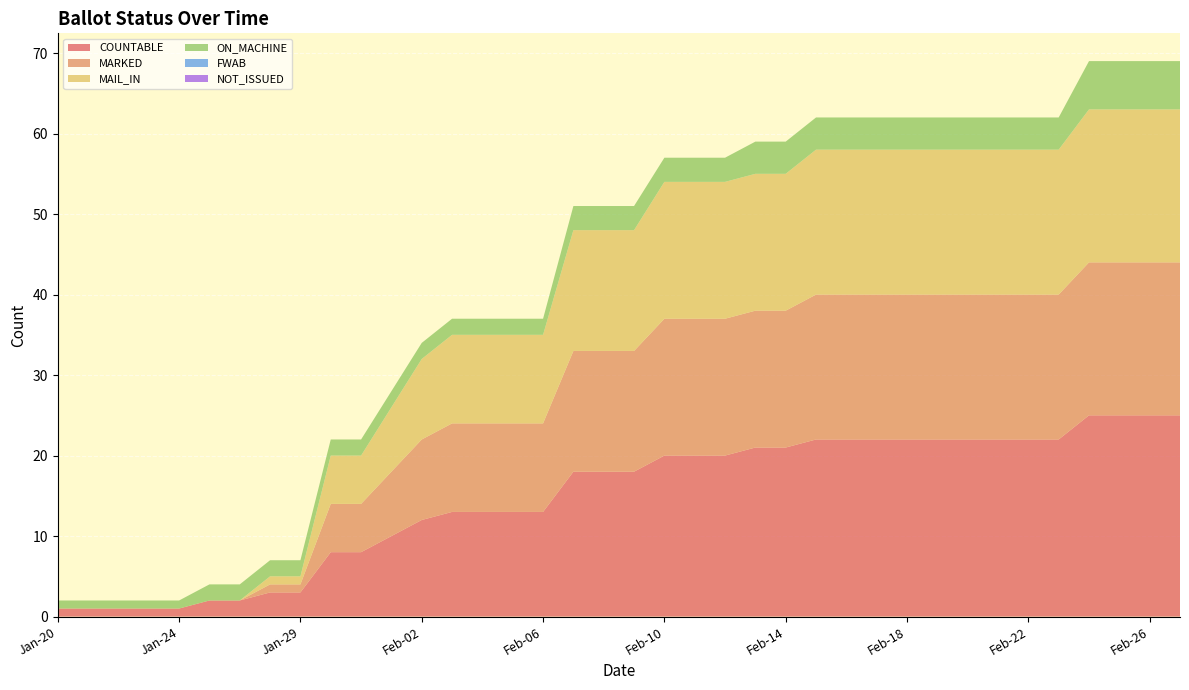

Reading right to left, list all the values displayed in this chart.

COUNTABLE: Feb-27=25	Feb-26=25	Feb-25=25	Feb-24=25	Feb-23=22	Feb-22=22	Feb-21=22	Feb-20=22	Feb-19=22	Feb-18=22	Feb-17=22	Feb-16=22	Feb-15=22	Feb-14=21	Feb-13=21	Feb-12=20	Feb-11=20	Feb-10=20	Feb-09=18	Feb-08=18	Feb-07=18	Feb-06=13	Feb-05=13	Feb-04=13	Feb-03=13	Feb-02=12	Feb-01=10	Jan-31=8	Jan-30=8	Jan-29=3	Jan-27=3	Jan-26=2	Jan-25=2	Jan-24=1	Jan-23=1	Jan-22=1	Jan-21=1	Jan-20=1
MARKED: Feb-27=19	Feb-26=19	Feb-25=19	Feb-24=19	Feb-23=18	Feb-22=18	Feb-21=18	Feb-20=18	Feb-19=18	Feb-18=18	Feb-17=18	Feb-16=18	Feb-15=18	Feb-14=17	Feb-13=17	Feb-12=17	Feb-11=17	Feb-10=17	Feb-09=15	Feb-08=15	Feb-07=15	Feb-06=11	Feb-05=11	Feb-04=11	Feb-03=11	Feb-02=10	Feb-01=8	Jan-31=6	Jan-30=6	Jan-29=1	Jan-27=1	Jan-26=0	Jan-25=0	Jan-24=0	Jan-23=0	Jan-22=0	Jan-21=0	Jan-20=0
MAIL_IN: Feb-27=19	Feb-26=19	Feb-25=19	Feb-24=19	Feb-23=18	Feb-22=18	Feb-21=18	Feb-20=18	Feb-19=18	Feb-18=18	Feb-17=18	Feb-16=18	Feb-15=18	Feb-14=17	Feb-13=17	Feb-12=17	Feb-11=17	Feb-10=17	Feb-09=15	Feb-08=15	Feb-07=15	Feb-06=11	Feb-05=11	Feb-04=11	Feb-03=11	Feb-02=10	Feb-01=8	Jan-31=6	Jan-30=6	Jan-29=1	Jan-27=1	Jan-26=0	Jan-25=0	Jan-24=0	Jan-23=0	Jan-22=0	Jan-21=0	Jan-20=0
ON_MACHINE: Feb-27=6	Feb-26=6	Feb-25=6	Feb-24=6	Feb-23=4	Feb-22=4	Feb-21=4	Feb-20=4	Feb-19=4	Feb-18=4	Feb-17=4	Feb-16=4	Feb-15=4	Feb-14=4	Feb-13=4	Feb-12=3	Feb-11=3	Feb-10=3	Feb-09=3	Feb-08=3	Feb-07=3	Feb-06=2	Feb-05=2	Feb-04=2	Feb-03=2	Feb-02=2	Feb-01=2	Jan-31=2	Jan-30=2	Jan-29=2	Jan-27=2	Jan-26=2	Jan-25=2	Jan-24=1	Jan-23=1	Jan-22=1	Jan-21=1	Jan-20=1
FWAB: Feb-27=0	Feb-26=0	Feb-25=0	Feb-24=0	Feb-23=0	Feb-22=0	Feb-21=0	Feb-20=0	Feb-19=0	Feb-18=0	Feb-17=0	Feb-16=0	Feb-15=0	Feb-14=0	Feb-13=0	Feb-12=0	Feb-11=0	Feb-10=0	Feb-09=0	Feb-08=0	Feb-07=0	Feb-06=0	Feb-05=0	Feb-04=0	Feb-03=0	Feb-02=0	Feb-01=0	Jan-31=0	Jan-30=0	Jan-29=0	Jan-27=0	Jan-26=0	Jan-25=0	Jan-24=0	Jan-23=0	Jan-22=0	Jan-21=0	Jan-20=0
NOT_ISSUED: Feb-27=0	Feb-26=0	Feb-25=0	Feb-24=0	Feb-23=0	Feb-22=0	Feb-21=0	Feb-20=0	Feb-19=0	Feb-18=0	Feb-17=0	Feb-16=0	Feb-15=0	Feb-14=0	Feb-13=0	Feb-12=0	Feb-11=0	Feb-10=0	Feb-09=0	Feb-08=0	Feb-07=0	Feb-06=0	Feb-05=0	Feb-04=0	Feb-03=0	Feb-02=0	Feb-01=0	Jan-31=0	Jan-30=0	Jan-29=0	Jan-27=0	Jan-26=0	Jan-25=0	Jan-24=0	Jan-23=0	Jan-22=0	Jan-21=0	Jan-20=0